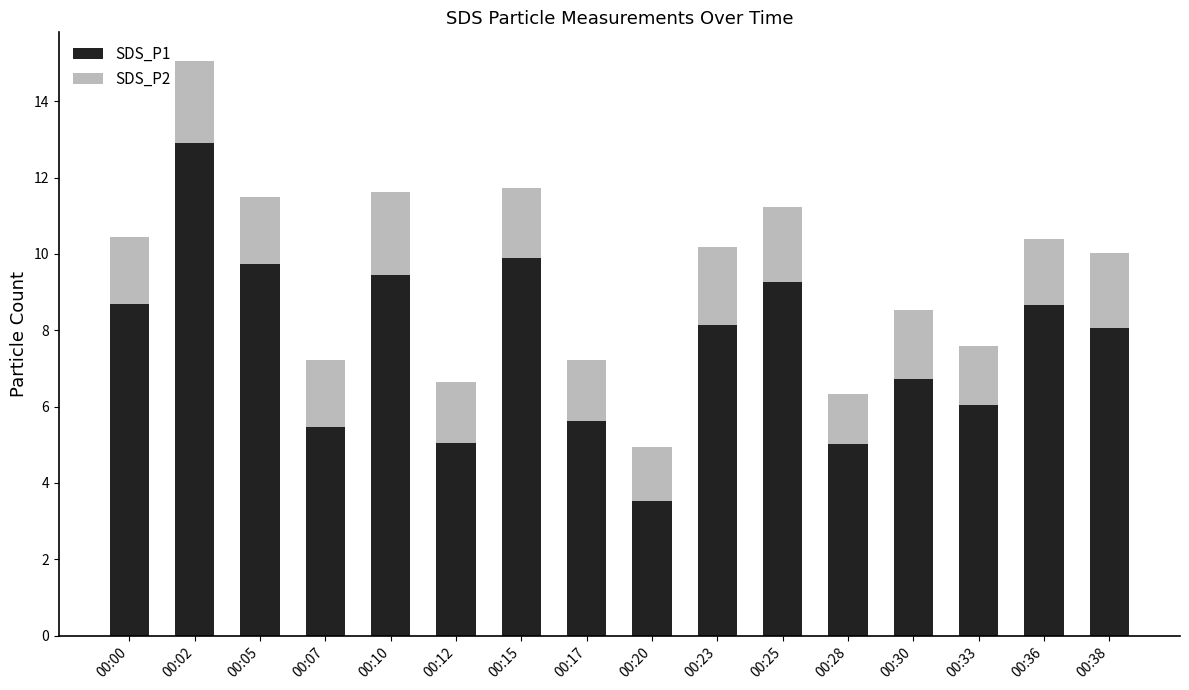

What is the difference between the maximum and minimum values in the SDS_P1 series?

9.4